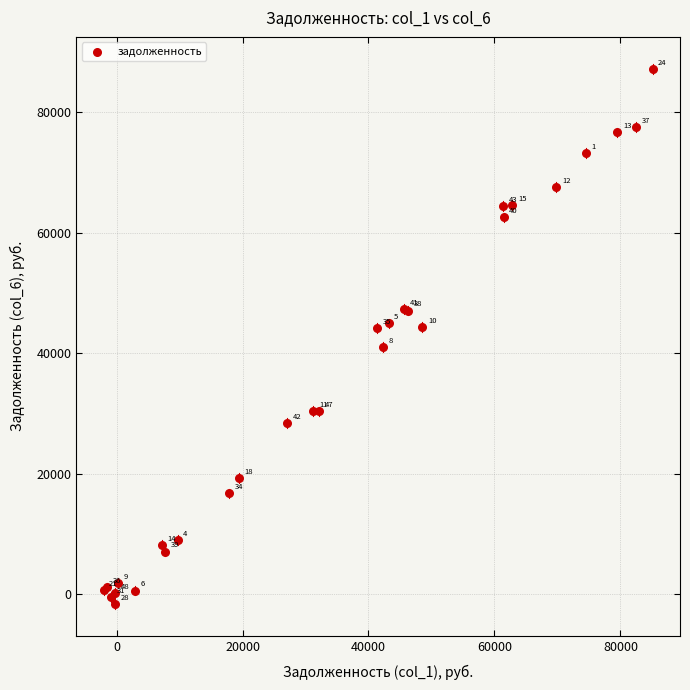

What Y value in the scatter plot is closest to 42831?

44261.4